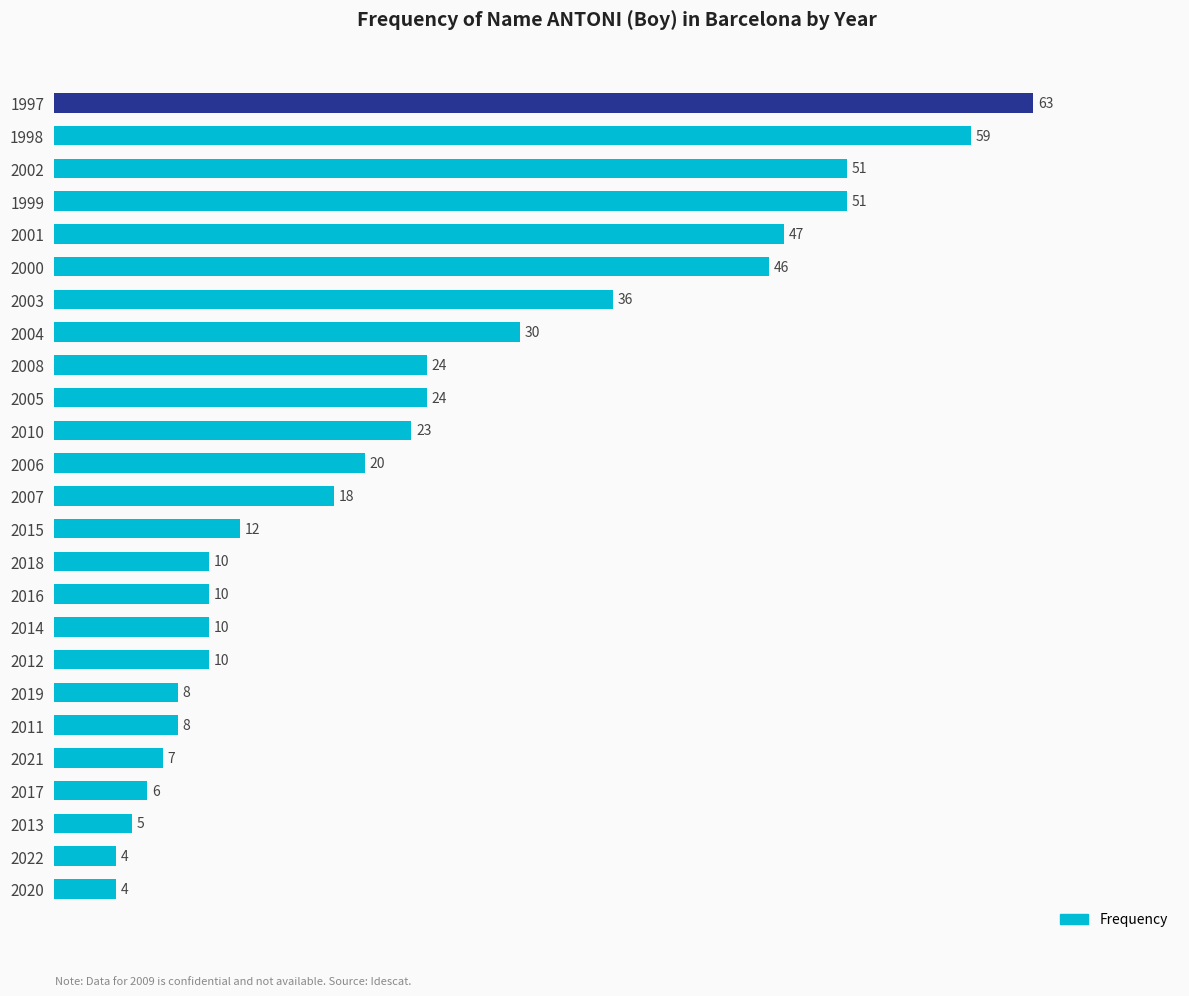

What is the greatest value displayed?

63